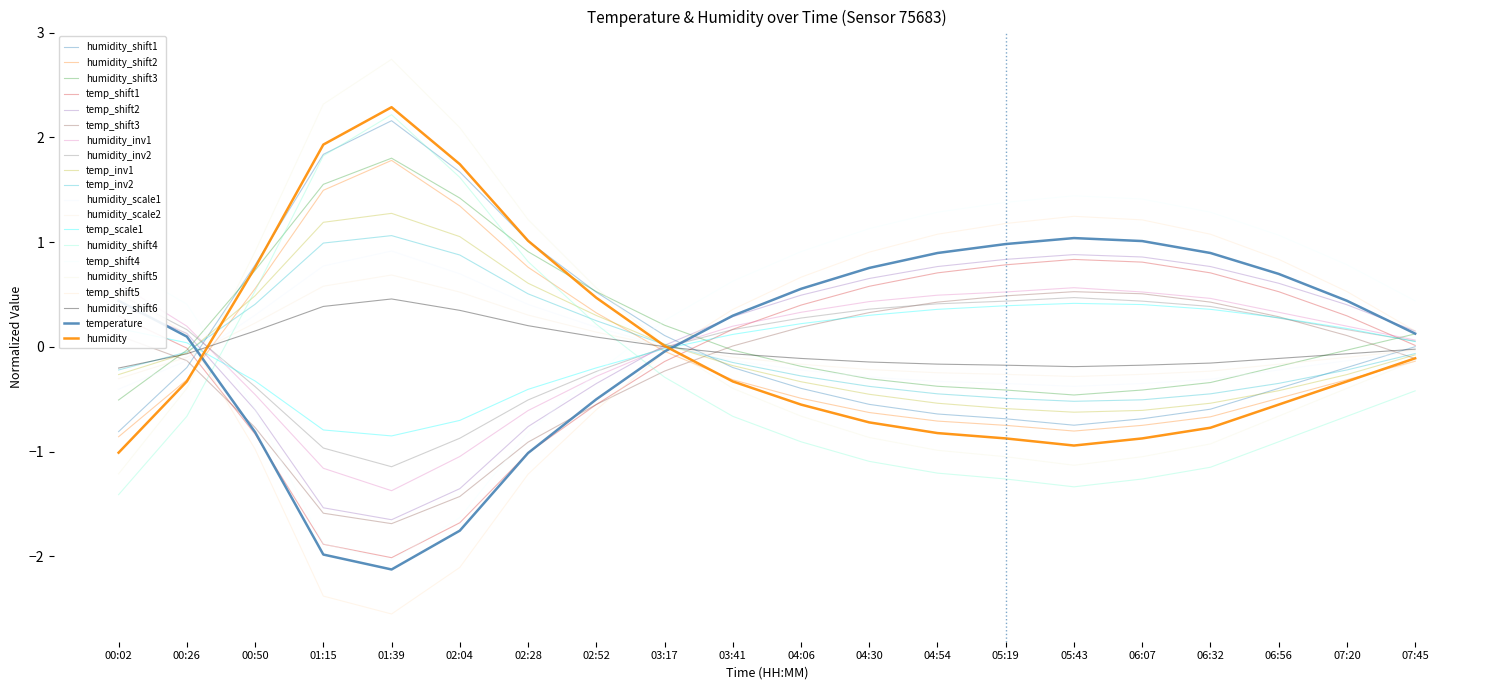

How many interior local valleys does the temperature series have?

1